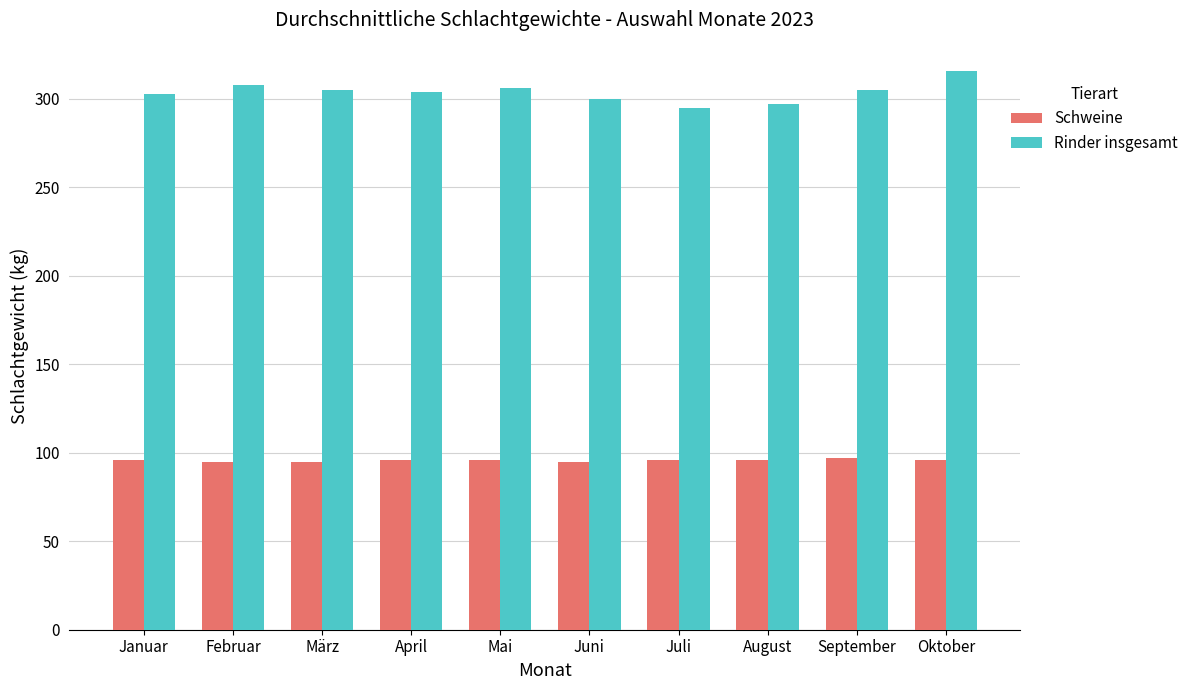

Which category has the highest value across all series?

Oktober